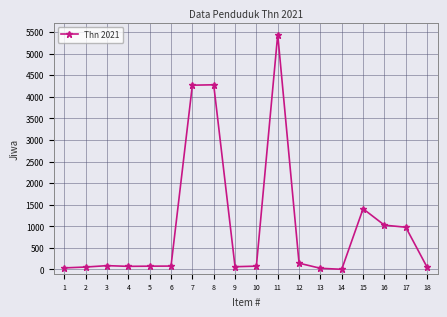

What is the change in value from 1 to 18?

+15